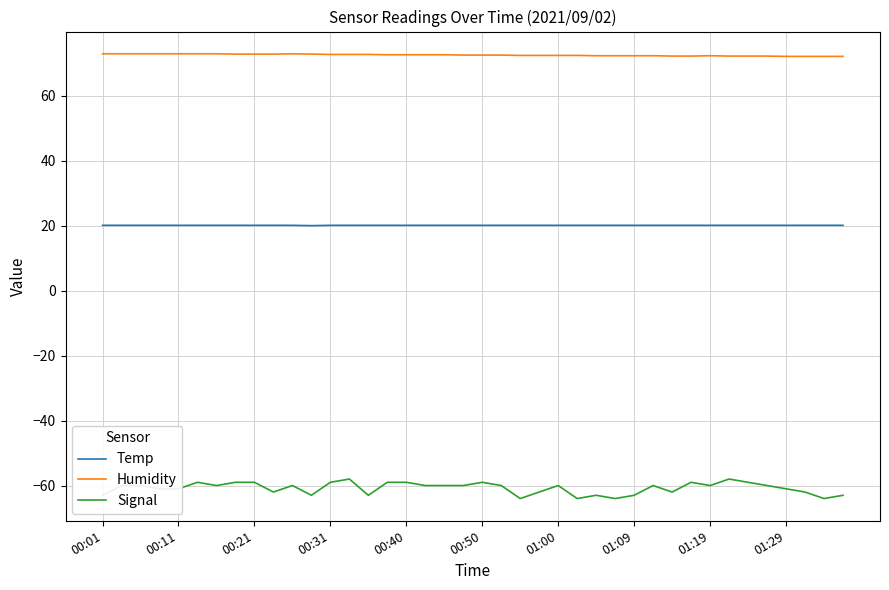

True or false: Temp and Humidity intersect in this chart.

False